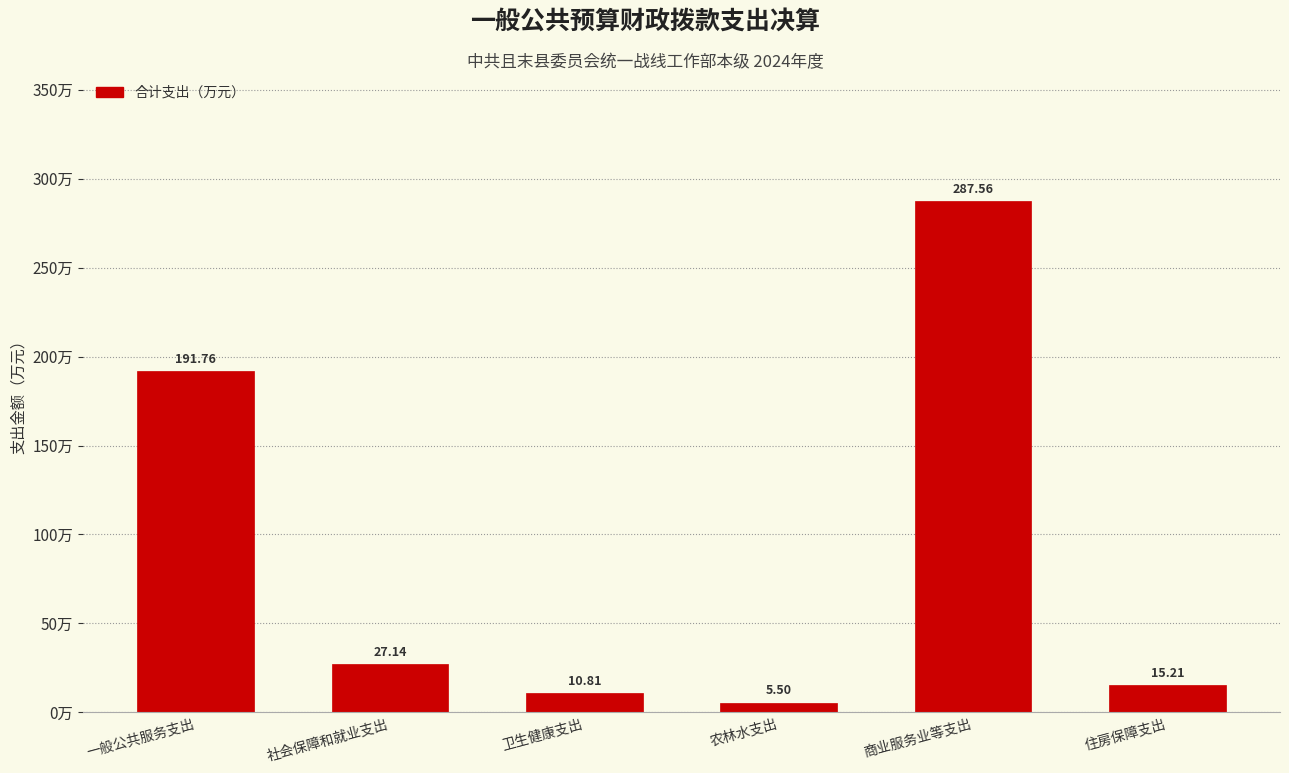

What is the sum of all values?

538.0